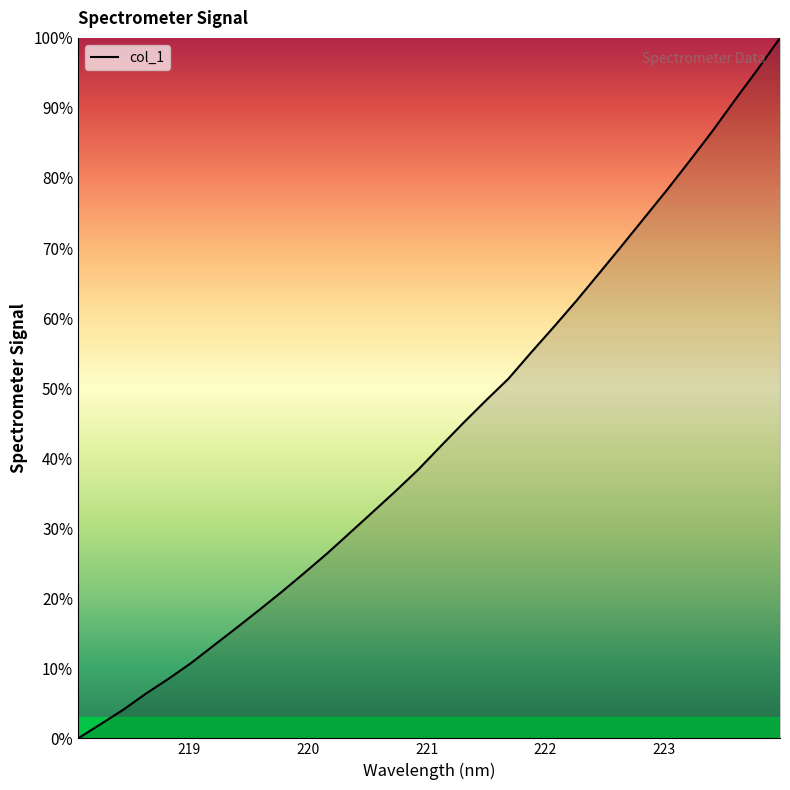

What is the maximum value shown in the chart?

100.0